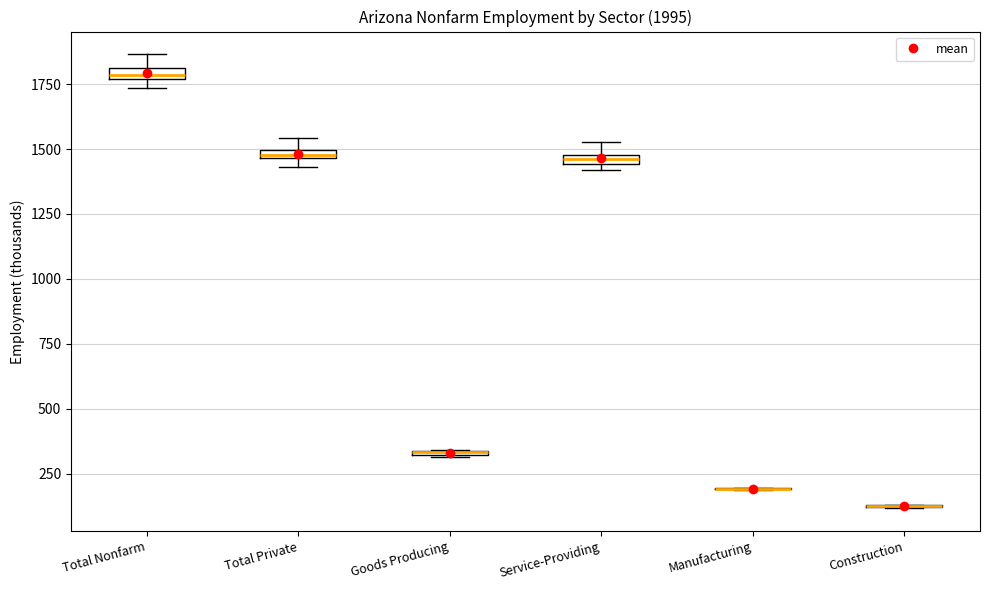

Where is the lower edge of the box for Total Private on the y-axis? The values are not printed on the chart, so give them approximately, as read against the axis.

1450